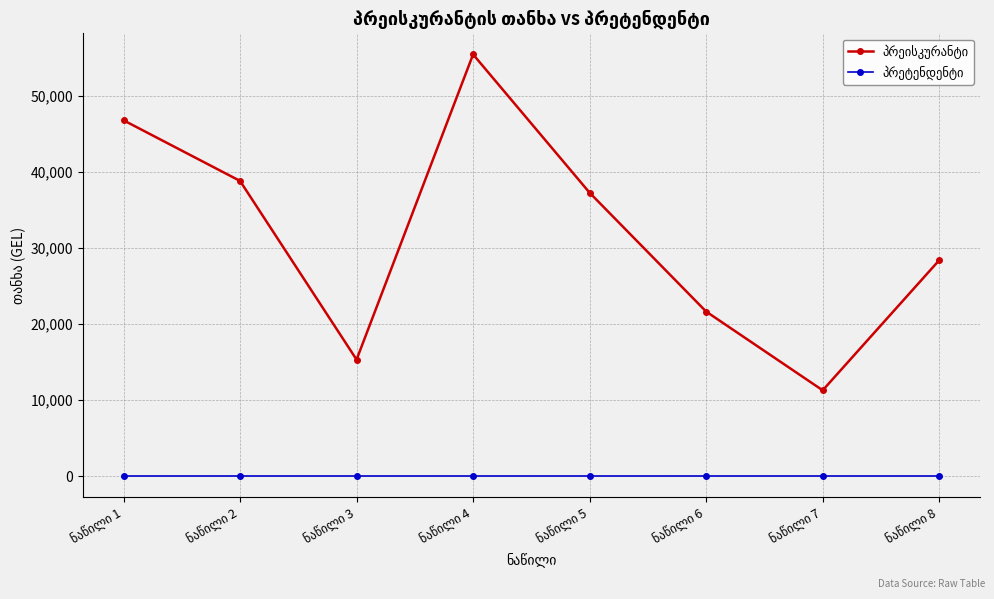

Is this an area chart (filled region under the line)?

No